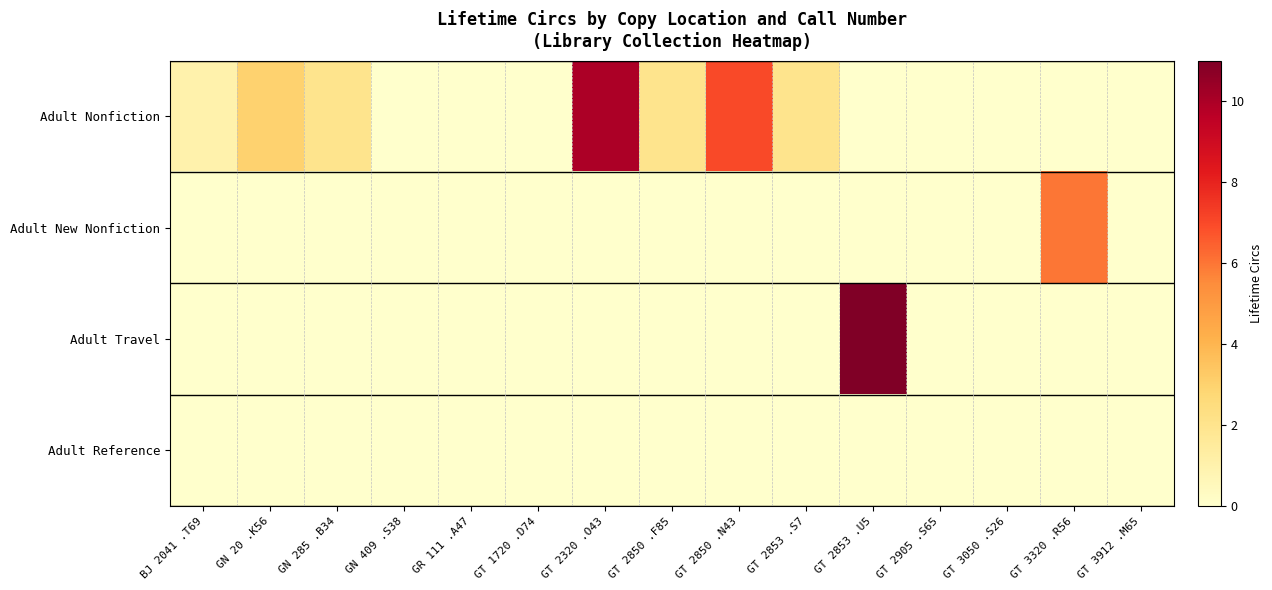

Reading left to right, what are all the values shown in this chart?

Adult Nonfiction: BJ 2041 .T69=1	GN 20 .K56=3	GN 285 .B34=2	GN 409 .S38=0	GR 111 .A47=0	GT 1720 .D74=0	GT 2320 .O43=10	GT 2850 .F85=2	GT 2850 .N43=7	GT 2853 .S7=2	GT 2853 .U5=0	GT 2905 .S65=0	GT 3050 .S26=0	GT 3320 .R56=0	GT 3912 .M65=0
Adult New Nonfiction: BJ 2041 .T69=0	GN 20 .K56=0	GN 285 .B34=0	GN 409 .S38=0	GR 111 .A47=0	GT 1720 .D74=0	GT 2320 .O43=0	GT 2850 .F85=0	GT 2850 .N43=0	GT 2853 .S7=0	GT 2853 .U5=0	GT 2905 .S65=0	GT 3050 .S26=0	GT 3320 .R56=6	GT 3912 .M65=0
Adult Travel: BJ 2041 .T69=0	GN 20 .K56=0	GN 285 .B34=0	GN 409 .S38=0	GR 111 .A47=0	GT 1720 .D74=0	GT 2320 .O43=0	GT 2850 .F85=0	GT 2850 .N43=0	GT 2853 .S7=0	GT 2853 .U5=11	GT 2905 .S65=0	GT 3050 .S26=0	GT 3320 .R56=0	GT 3912 .M65=0
Adult Reference: BJ 2041 .T69=0	GN 20 .K56=0	GN 285 .B34=0	GN 409 .S38=0	GR 111 .A47=0	GT 1720 .D74=0	GT 2320 .O43=0	GT 2850 .F85=0	GT 2850 .N43=0	GT 2853 .S7=0	GT 2853 .U5=0	GT 2905 .S65=0	GT 3050 .S26=0	GT 3320 .R56=0	GT 3912 .M65=0